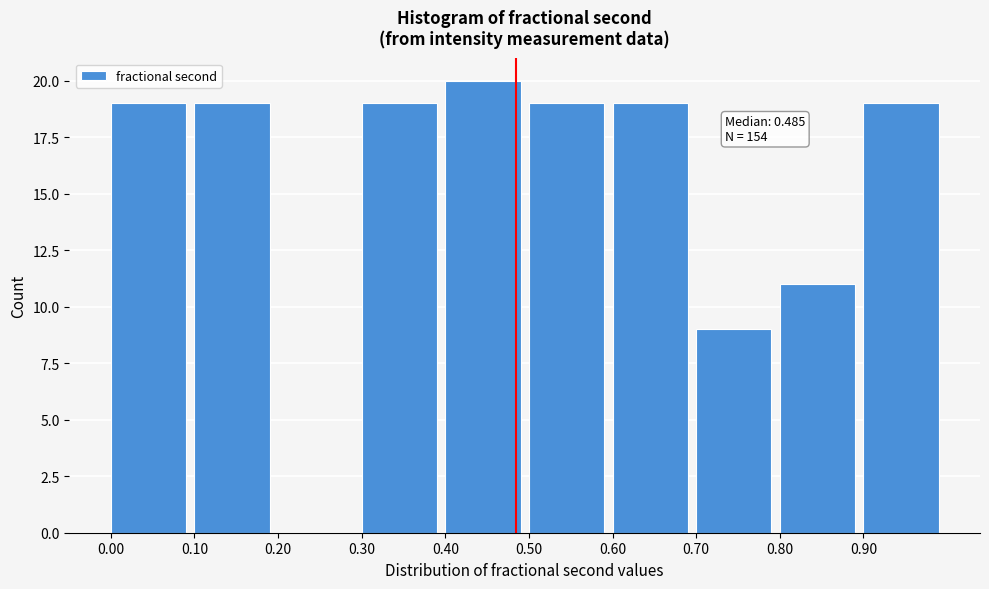

Which range on the x-axis has the tallest bar?

0.4 to 0.5